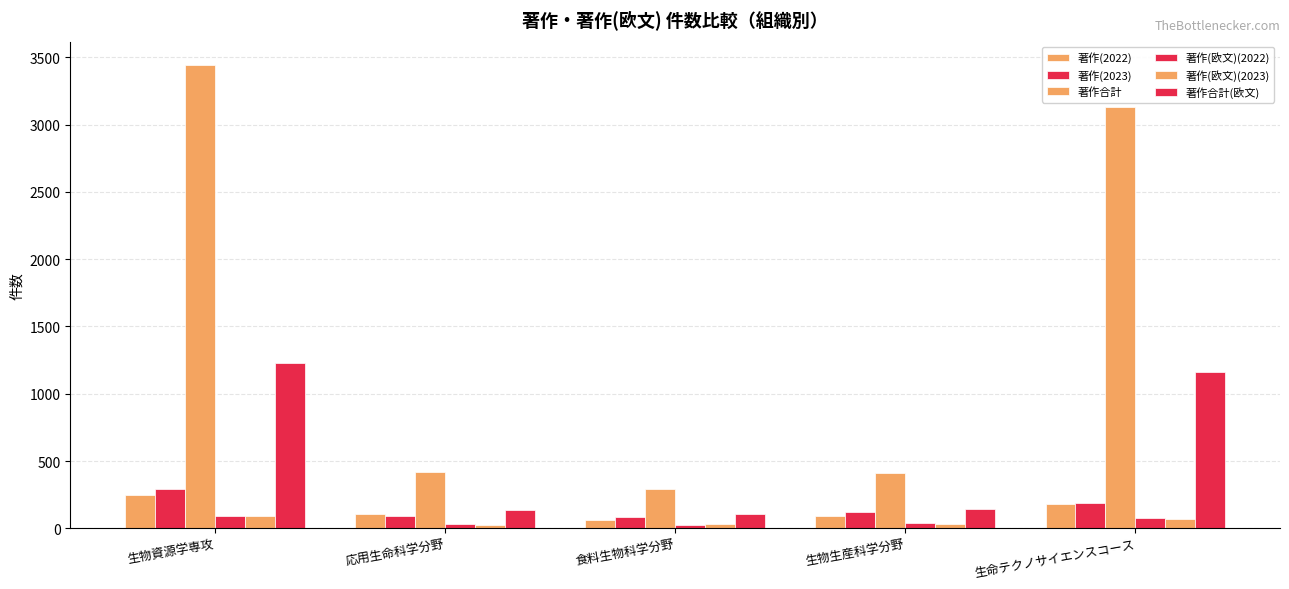

Is it true that 著作合計 equals 3446 at 生物資源学専攻?

True